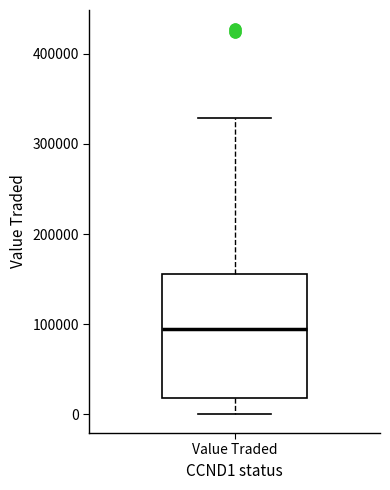

Read this box plot against the y-axis: the position of the median line, the range covered by the box, and the ends of both whiskers. The values are not printed on the chart, so give them approximately, as read against the axis.

median 90000, box 20000 to 160000, whiskers 0 to 330000